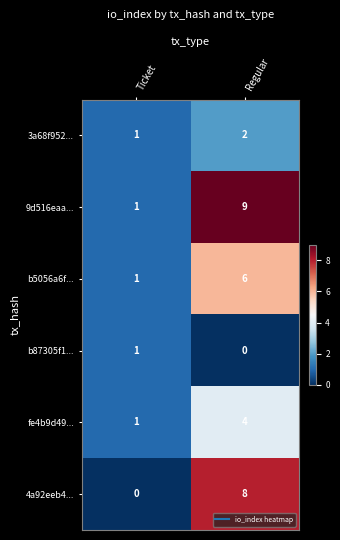

The value of 3a68f952... at Ticket is 1. True or false?

True